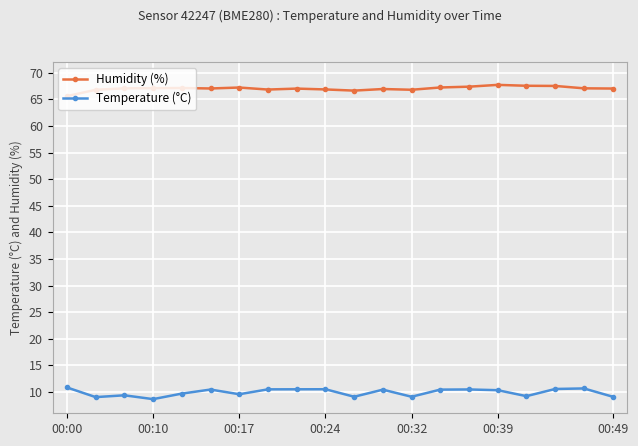

True or false: Humidity (%) and Temperature (°C) cross at least once.

False